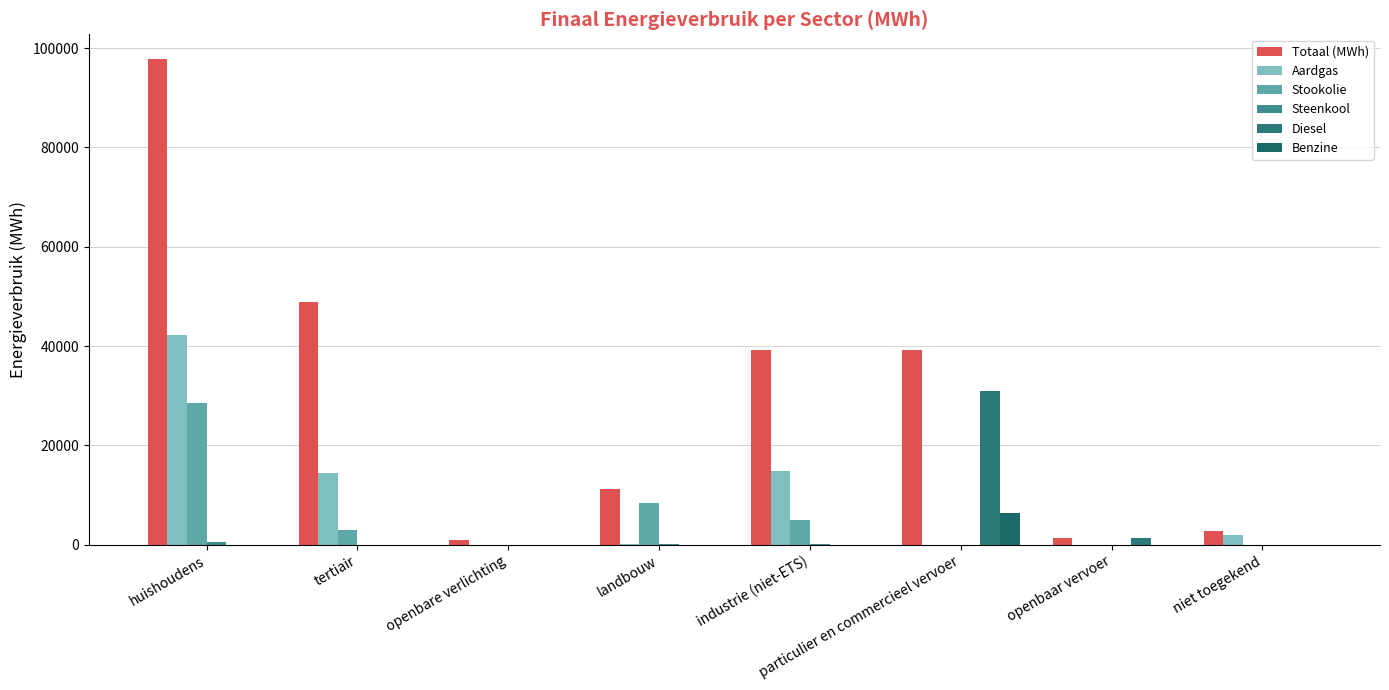

Reading left to right, extract all data points from this chart.

Totaal (MWh): 97877.3	48860.6	1054.1	11293.3	39305.9	39147.2	1358.2	2688.7
Aardgas: 42222.1	14365.6	0.0	189.8	14753.9	2.6	0.0	2052.8
Stookolie: 28527.5	3057.5	0.0	8332.2	4901.5	0.0	0.0	0.0
Steenkool: 517.6	0.0	0.0	249.2	96.4	0.0	0.0	0.0
Diesel: 0.0	0.0	0.0	0.0	0.0	31000.2	1294.5	0.0
Benzine: 0.0	0.0	0.0	0.0	0.0	6316.8	0.0	0.0